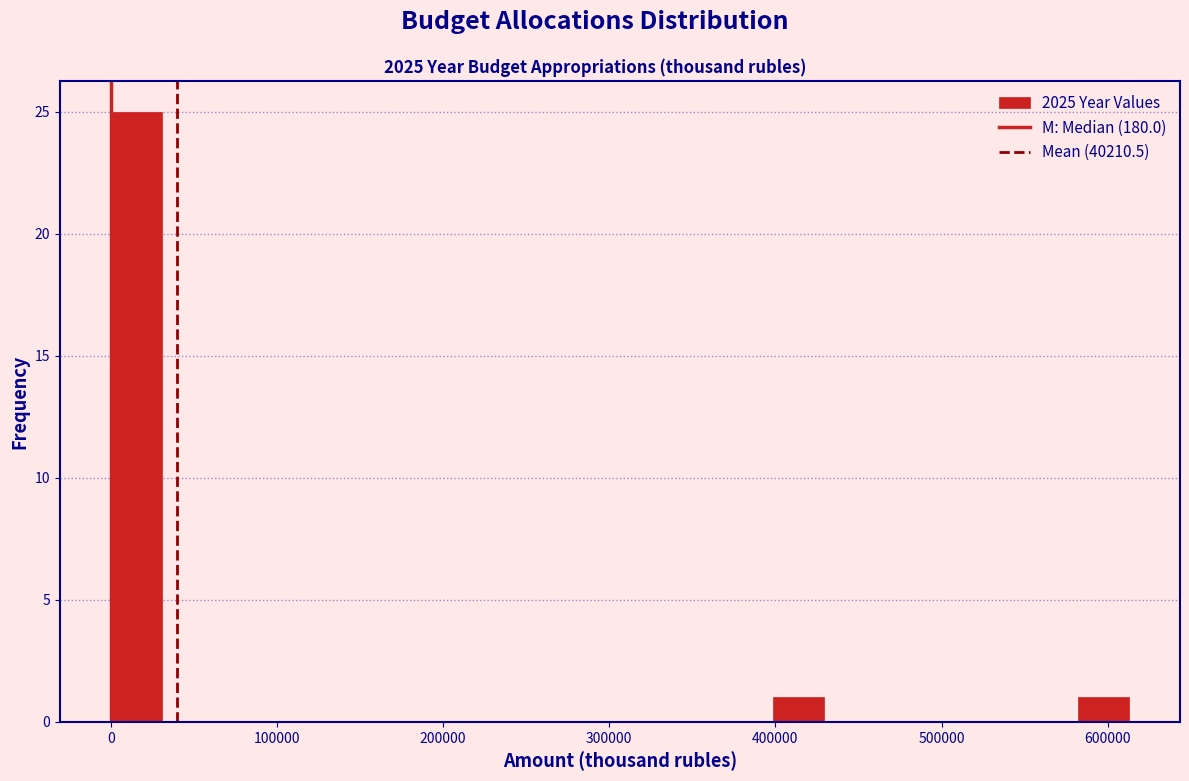

Around what value on the x-axis is the tallest bar? Give the approximate position of its centre, as read against the axis.

20000